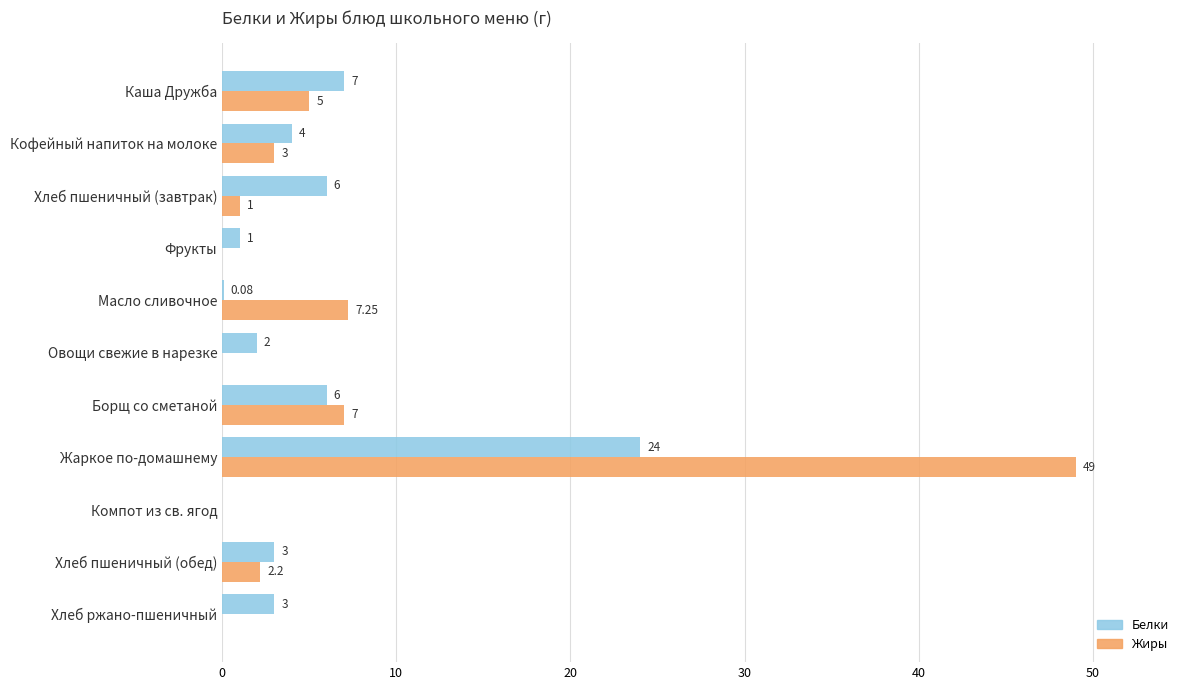

Which series changed the most between Фрукты and Борщ со сметаной?

Жиры